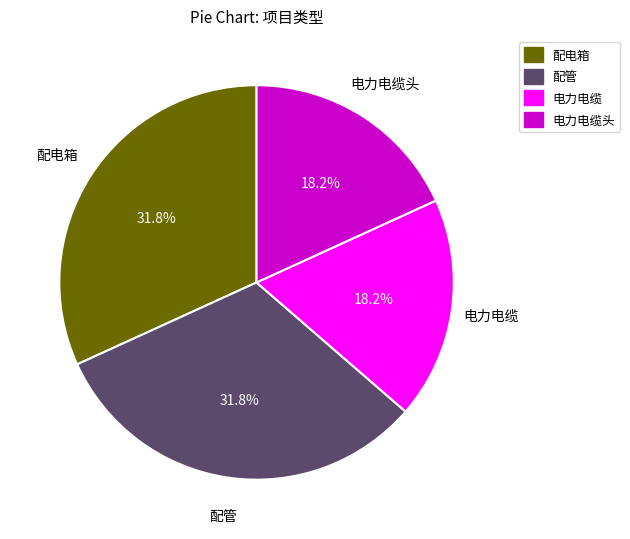

Is there a majority slice in this chart?

No